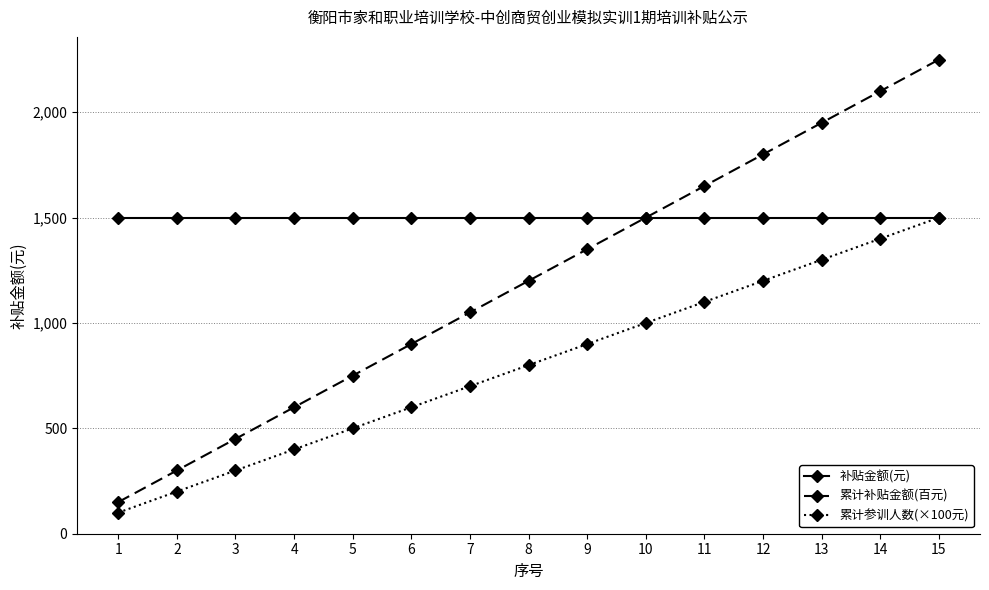

What is the maximum value for 累计补贴金额(百元)?

2250